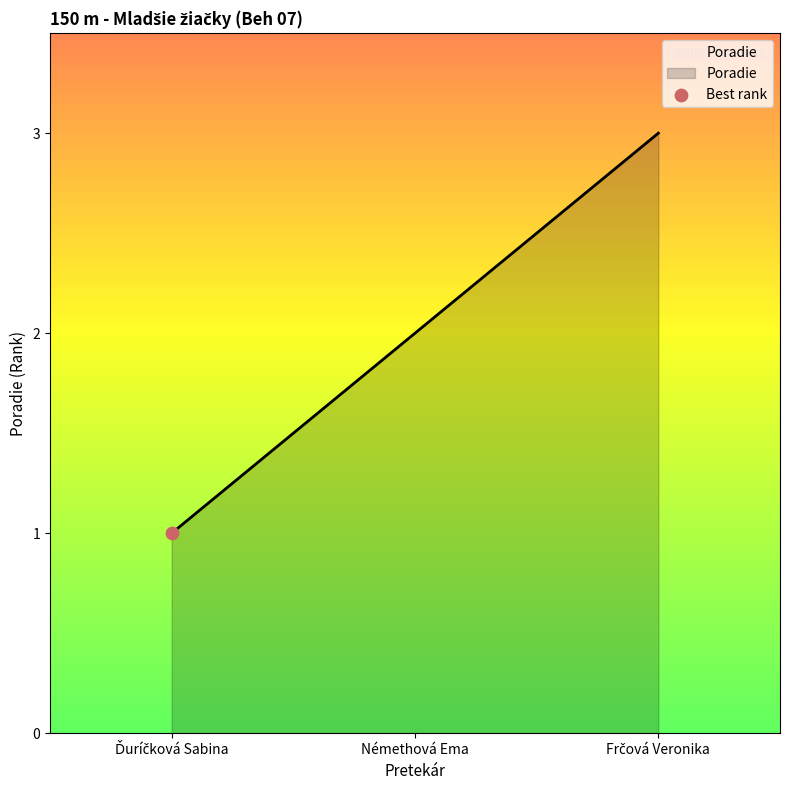

What is the sum of all values?

6